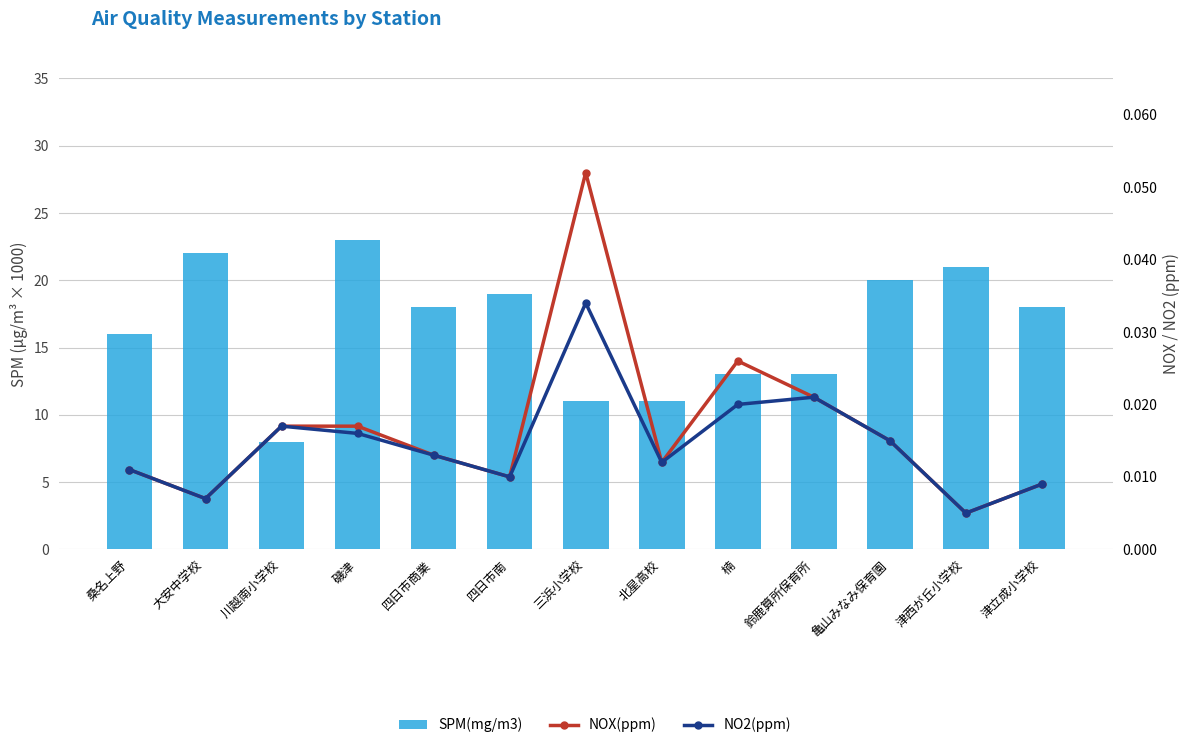

Is the value of NO2(ppm) at 鈴鹿算所保育所 greater than the value of SPM(mg/m3) at 四日市商業?

No